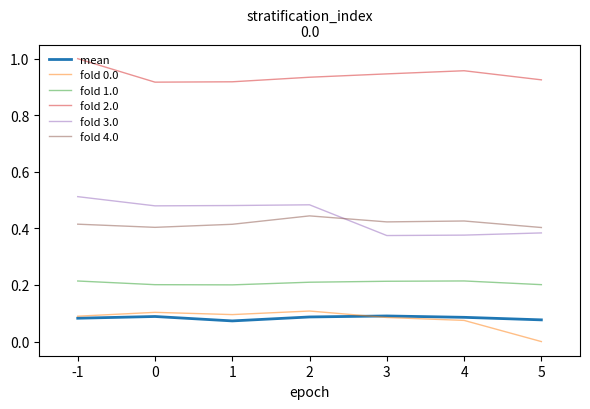

How many lines are shown in the chart?

6